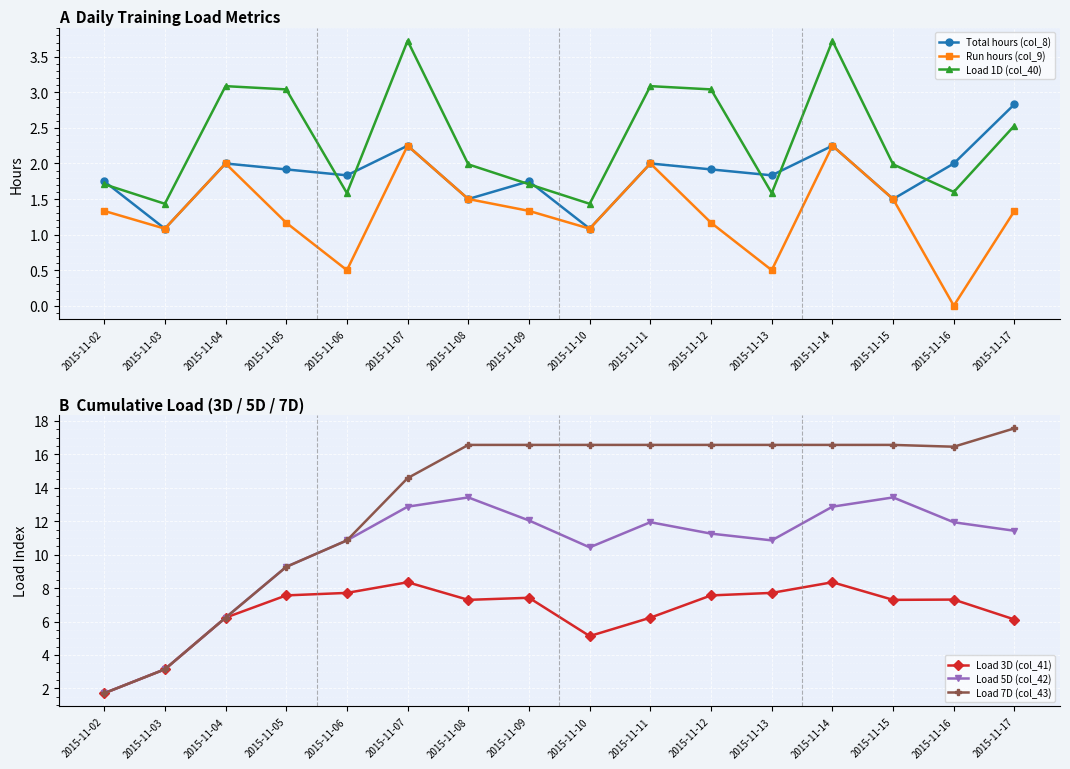

Which series ends up on top after the final intersection of Total hours (col_8) and Load 5D (col_42)?

Load 5D (col_42)